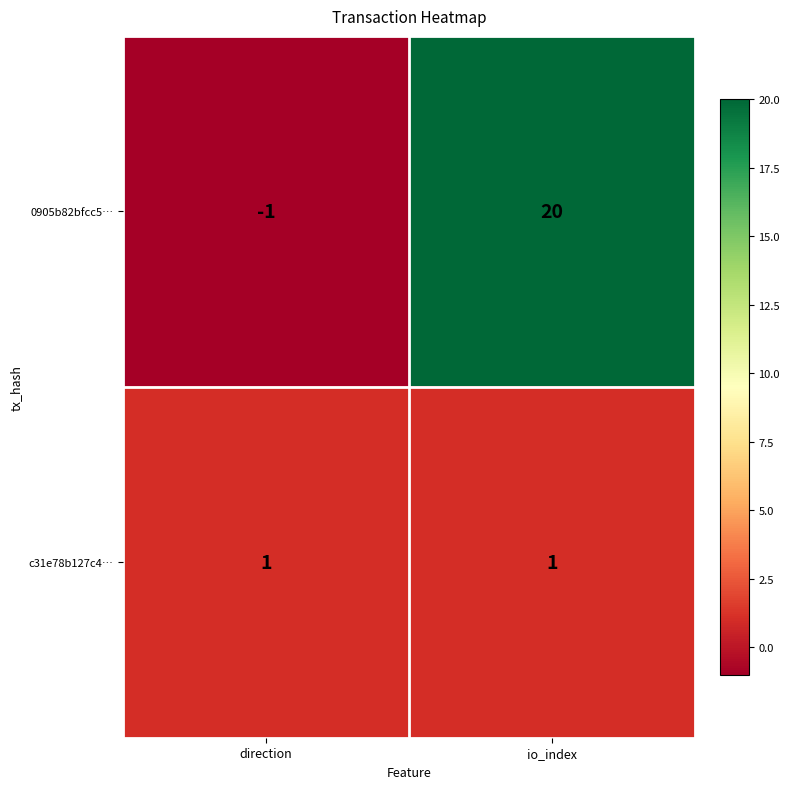

Which series has the largest range (max minus min)?

0905b82bfcc5…